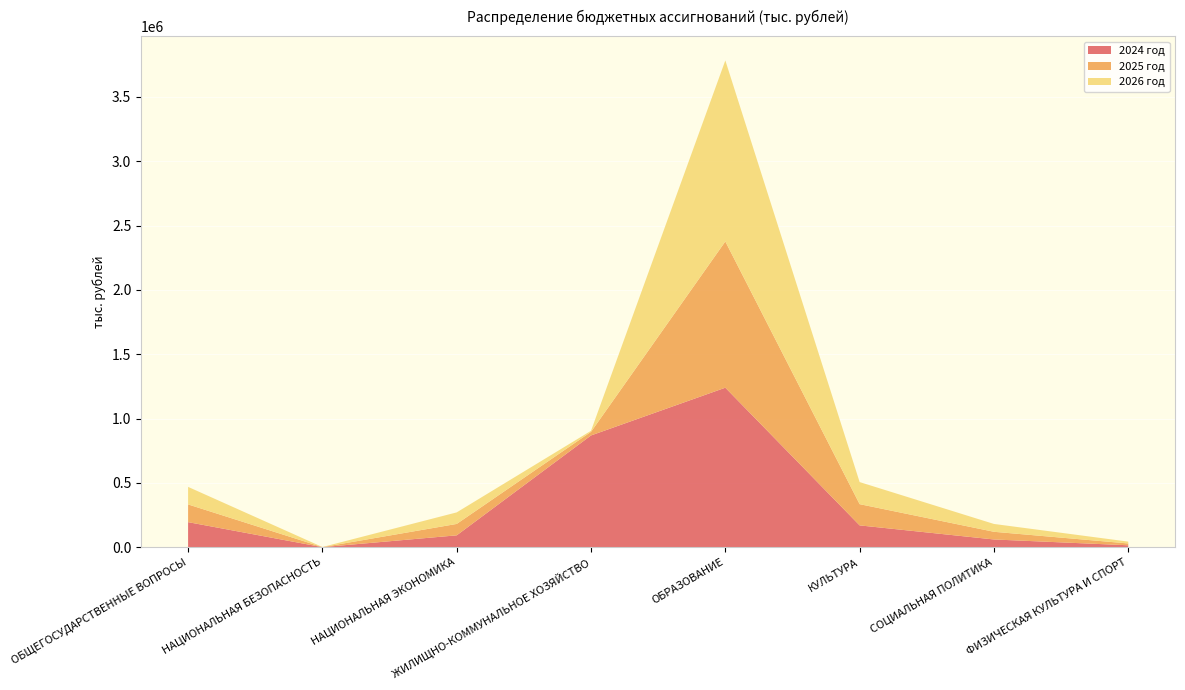

Reading left to right, transcribe all the data shown in this chart.

2024 год: 195132.4	798.1	92553.0	868730.5	1239721.9	169893.2	60469.7	15356.8
2025 год: 137566.1	330.0	88597.6	27887.8	1136256.4	164913.7	59674.9	14044.9
2026 год: 136316.6	660.0	89756.6	8342.8	1406639.7	171567.2	60899.8	14318.9